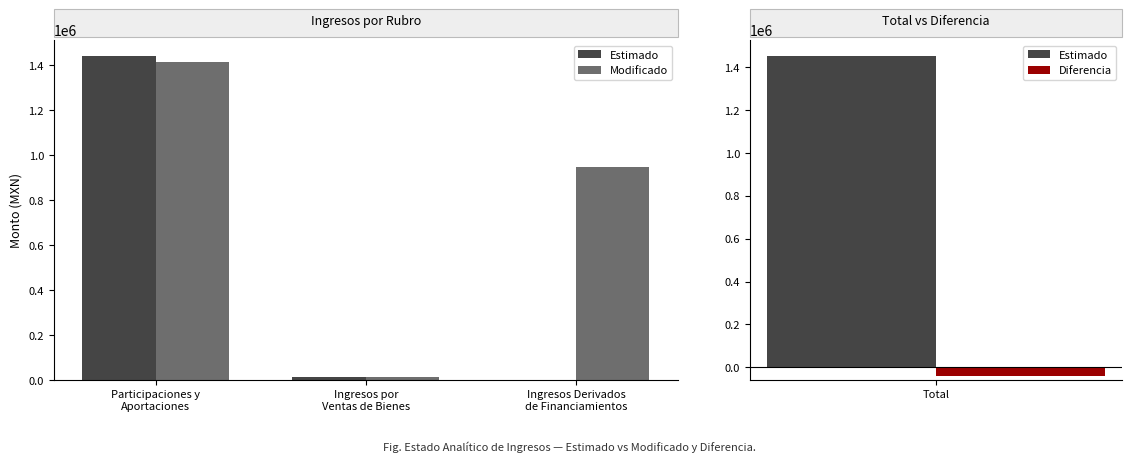

What is the sum of all Modificado values?

2372911.1